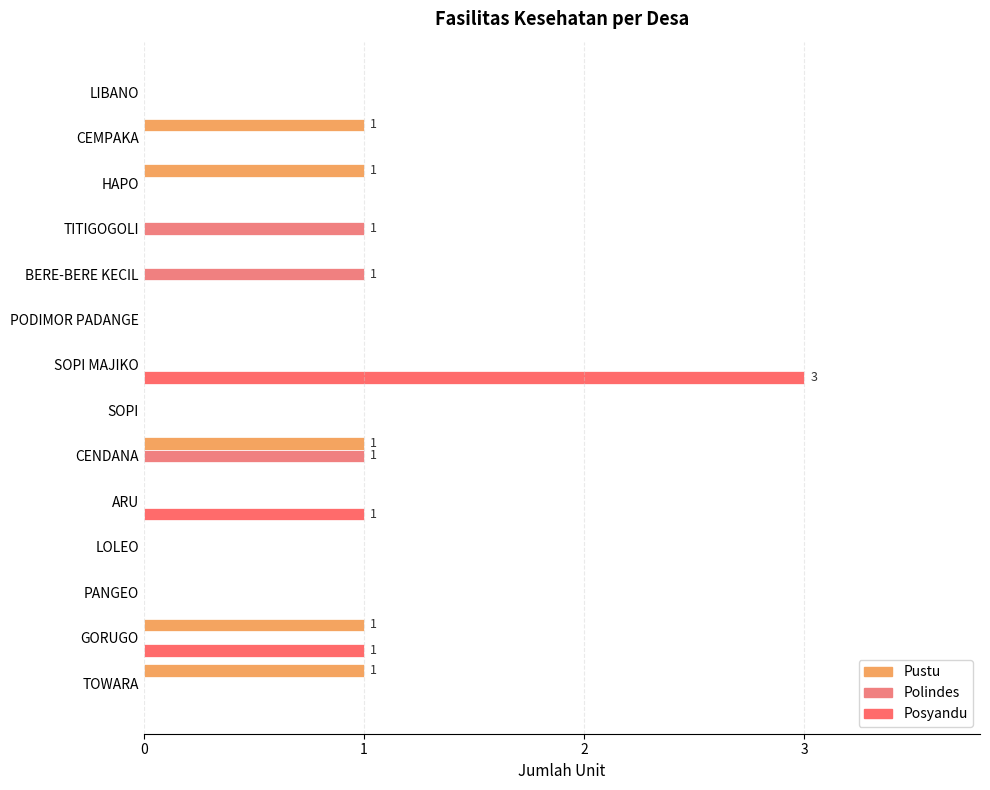

At which category is the sum across all series the highest?

SOPI MAJIKO